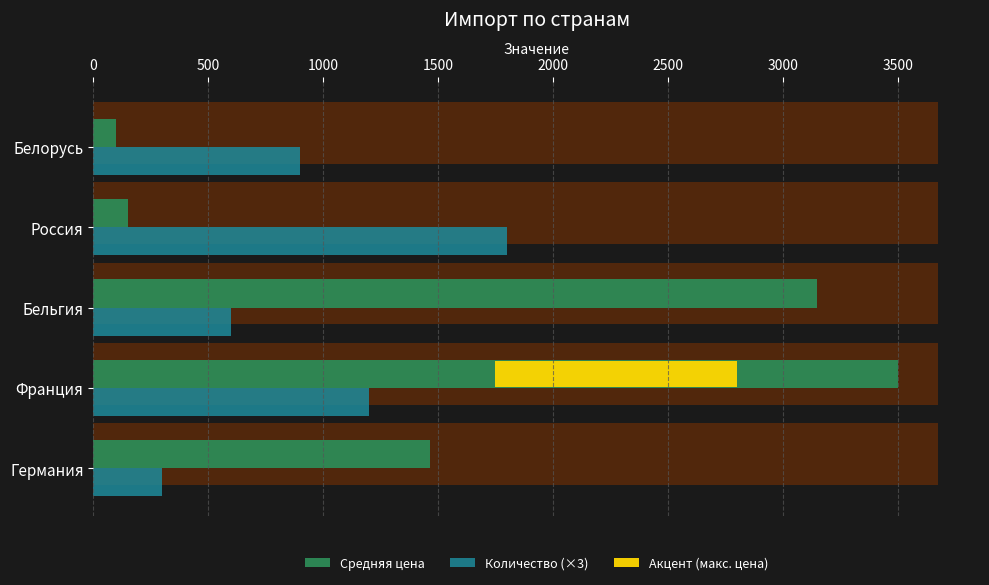

What is the greatest value displayed?

3500.0